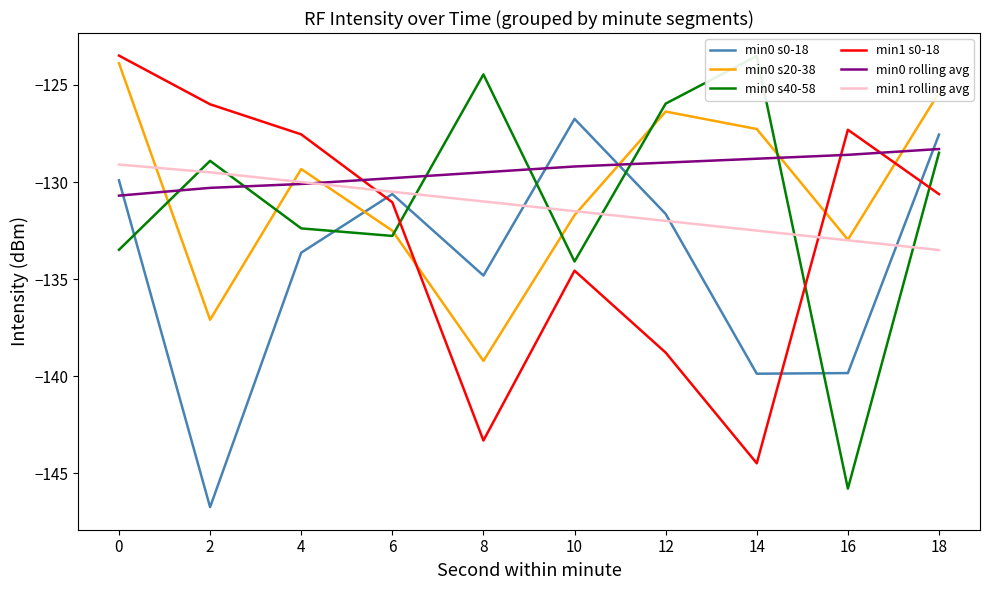

What is the sum of all min0 s40-58 values?

-1309.9